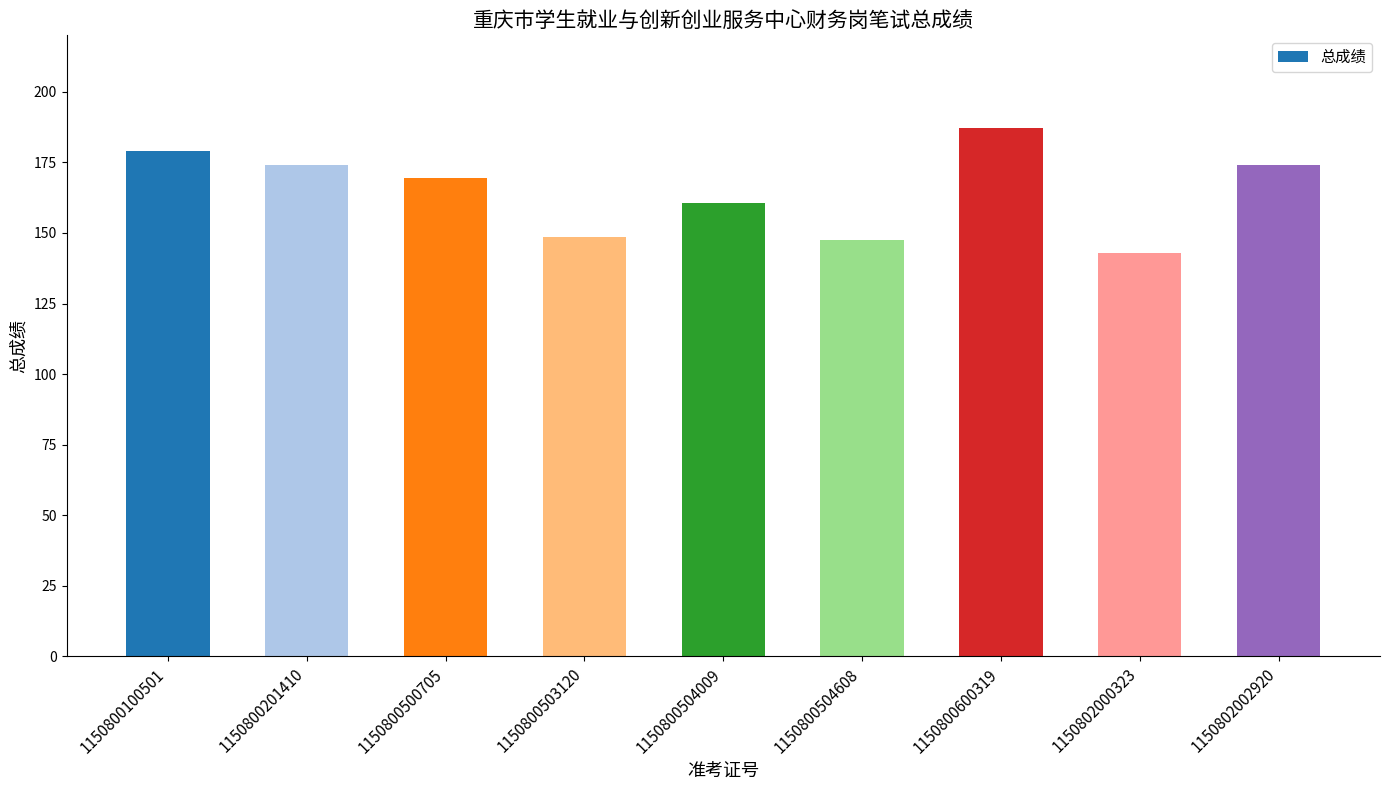

What is the average value?

164.8